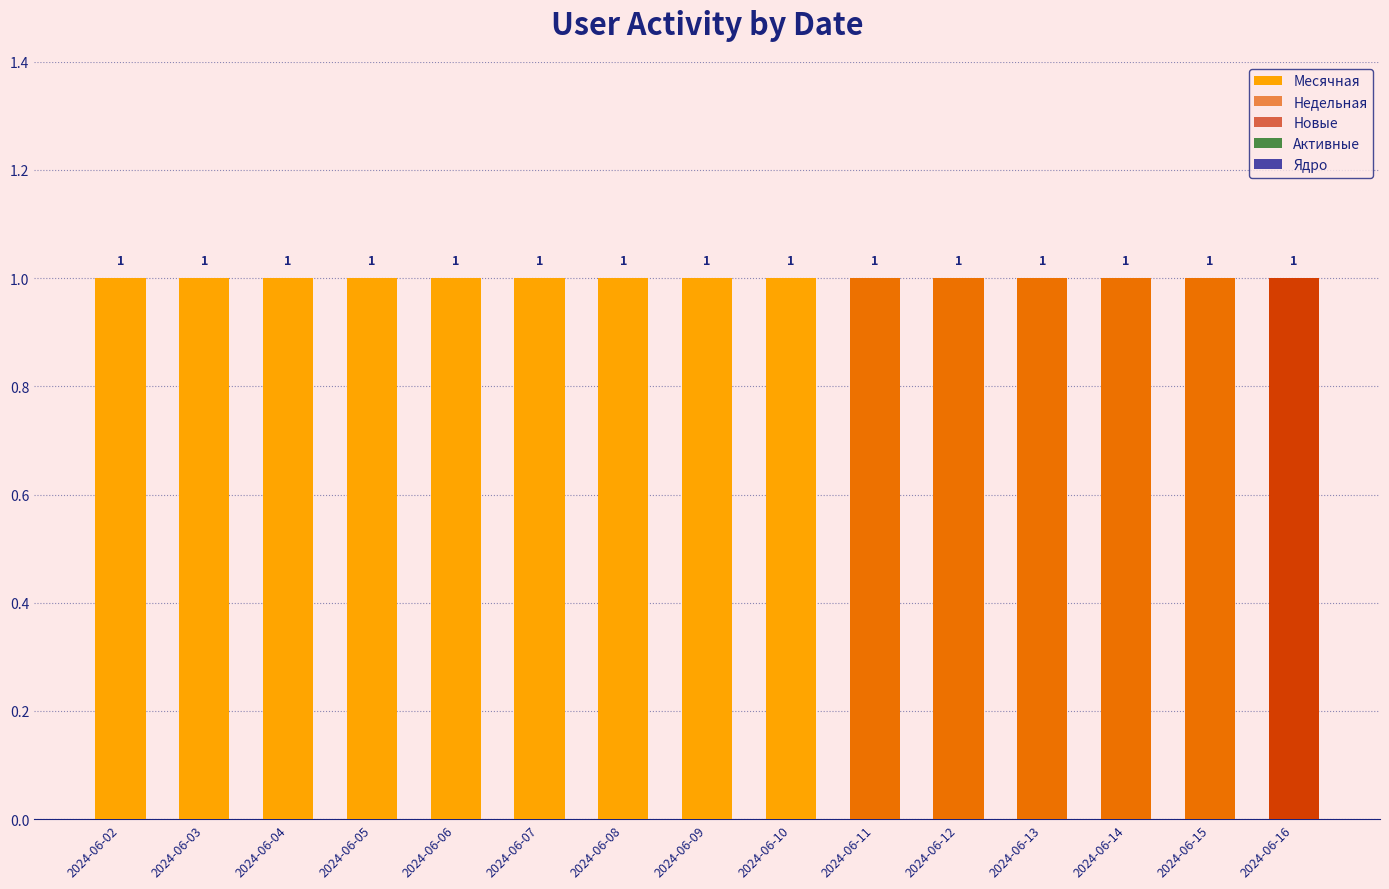

At which category does the chart reach its minimum across all series?

2024-06-02